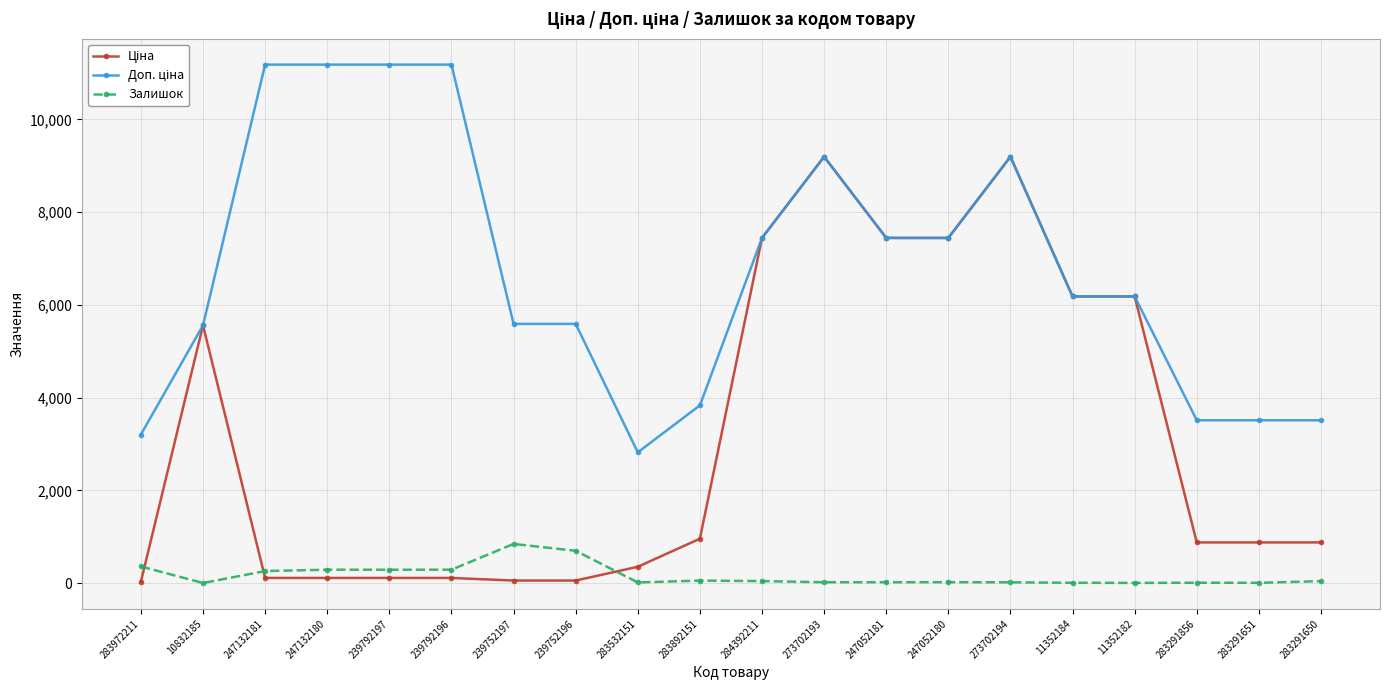

What is the total value across all series at 283972211?

3597.1